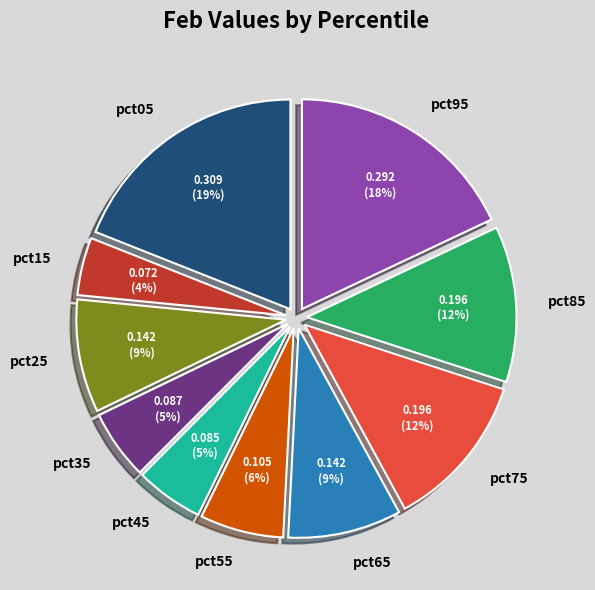

How many slices are in this pie chart?

10